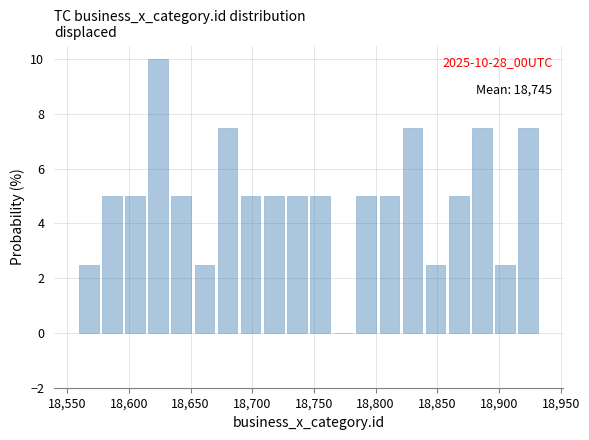

Around what value on the x-axis is the tallest bar? Give the approximate position of its centre, as read against the axis.

18625